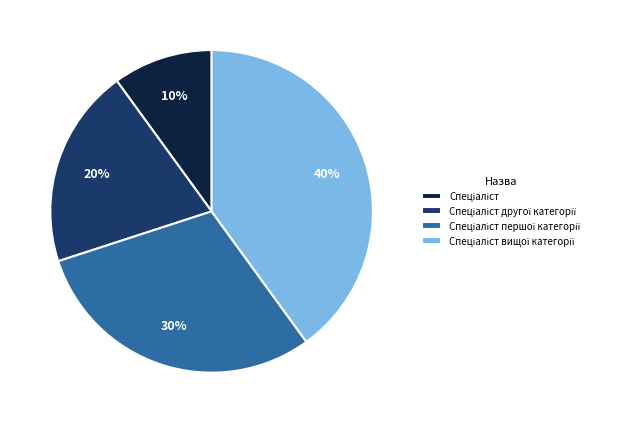

To the nearest percent, what is the difference between the largest and smallest slice percentages?

30%